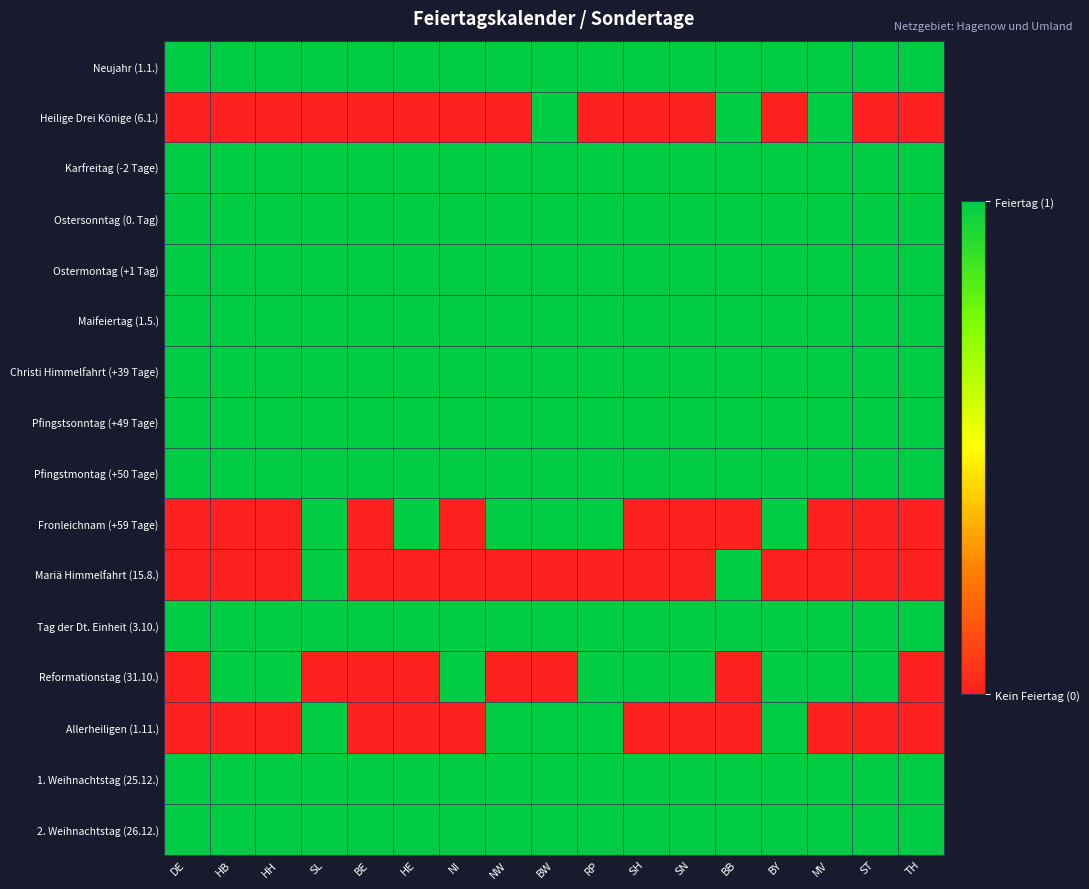

At BY, list the series in order from smallest to largest.

Heilige Drei Könige (6.1.), Mariä Himmelfahrt (15.8.), Neujahr (1.1.), Karfreitag (-2 Tage), Ostersonntag (0. Tag), Ostermontag (+1 Tag), Maifeiertag (1.5.), Christi Himmelfahrt (+39 Tage), Pfingstsonntag (+49 Tage), Pfingstmontag (+50 Tage), Fronleichnam (+59 Tage), Tag der Dt. Einheit (3.10.), Reformationstag (31.10.), Allerheiligen (1.11.), 1. Weihnachtstag (25.12.), 2. Weihnachtstag (26.12.)